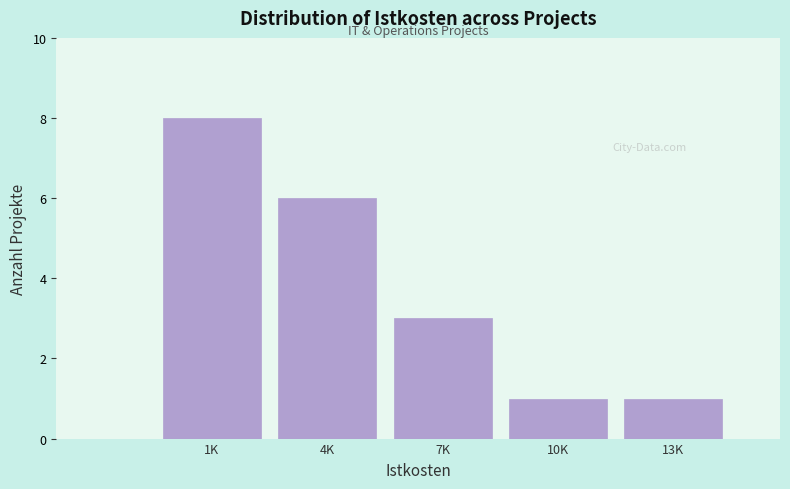

Reading left to right, list all the values displayed in this chart.

8	6	3	1	1